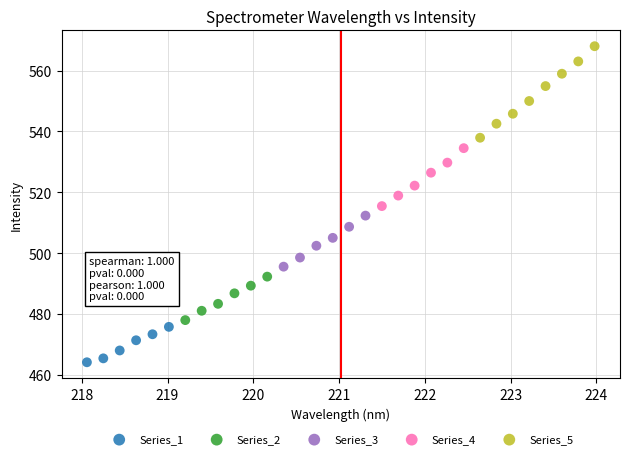

What are all the series names shown in the legend?

Series_1, Series_2, Series_3, Series_4, Series_5